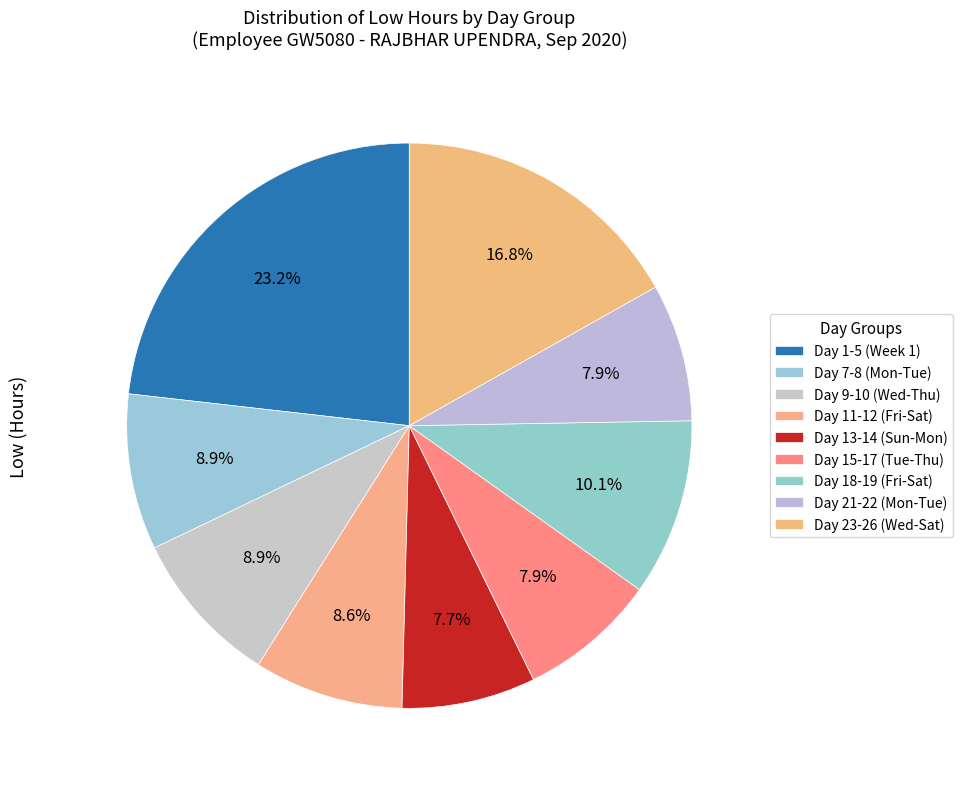

Does any single category account for the majority?

No